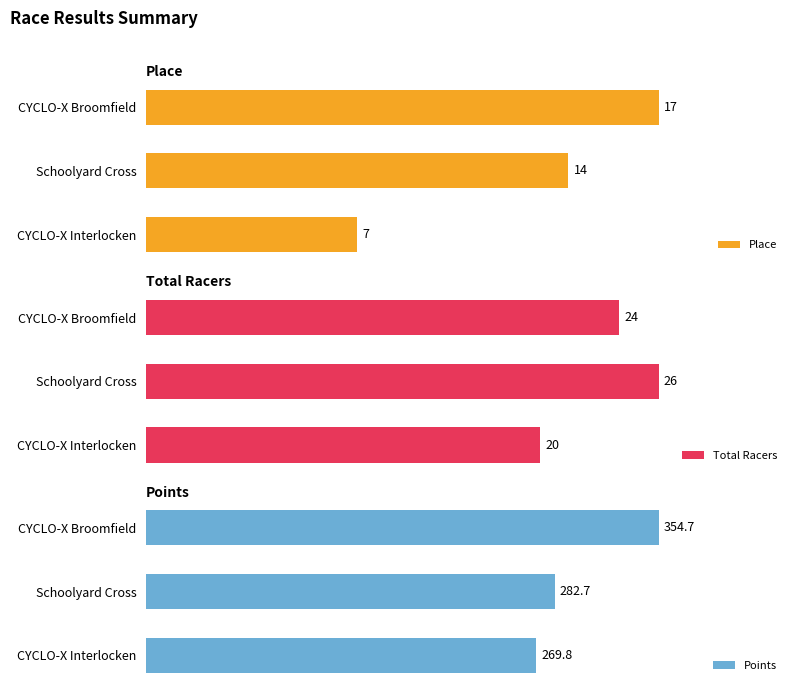

At which label does Points reach its peak?

CYCLO-X Broomfield